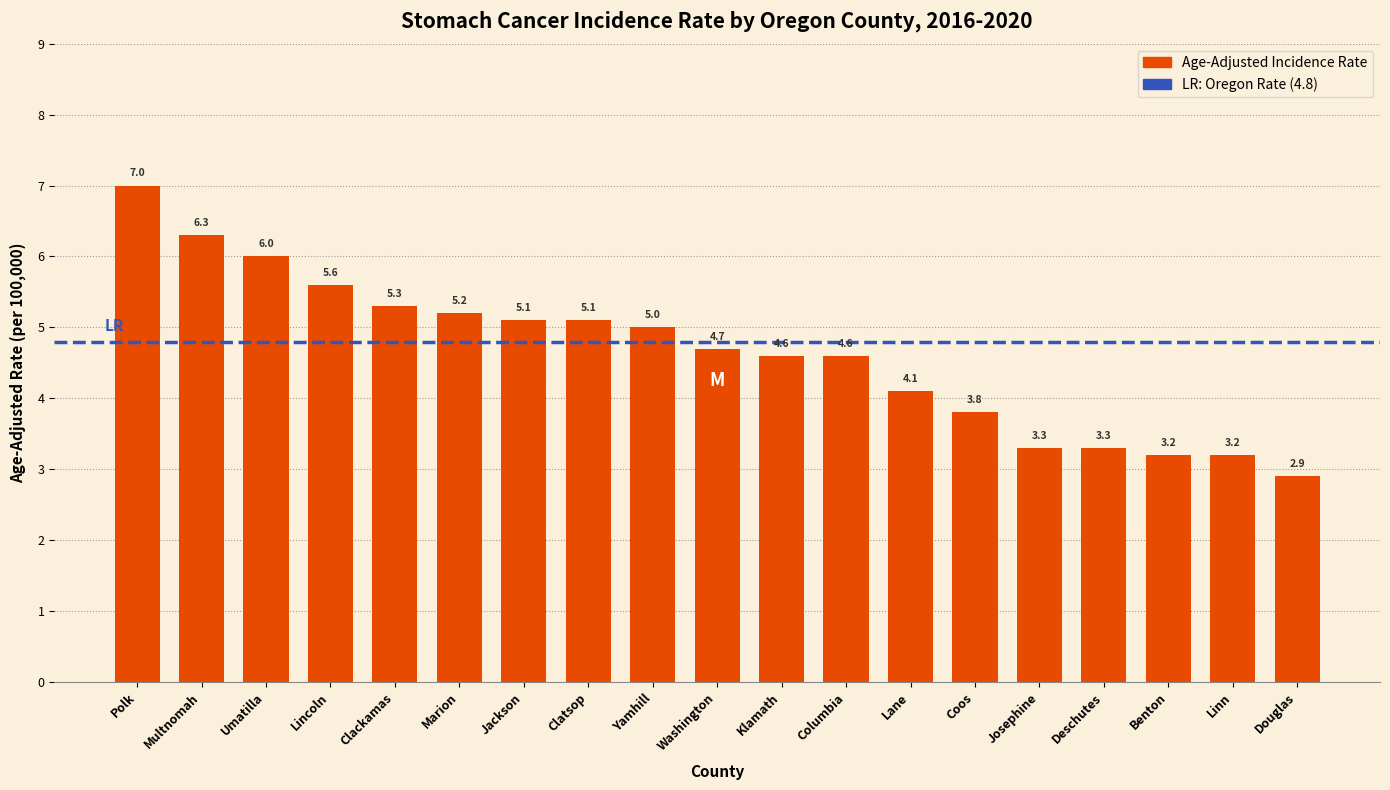

Reading left to right, transcribe all the data shown in this chart.

Polk=7.0	Multnomah=6.3	Umatilla=6.0	Lincoln=5.6	Clackamas=5.3	Marion=5.2	Jackson=5.1	Clatsop=5.1	Yamhill=5.0	Washington=4.7	Klamath=4.6	Columbia=4.6	Lane=4.1	Coos=3.8	Josephine=3.3	Deschutes=3.3	Benton=3.2	Linn=3.2	Douglas=2.9